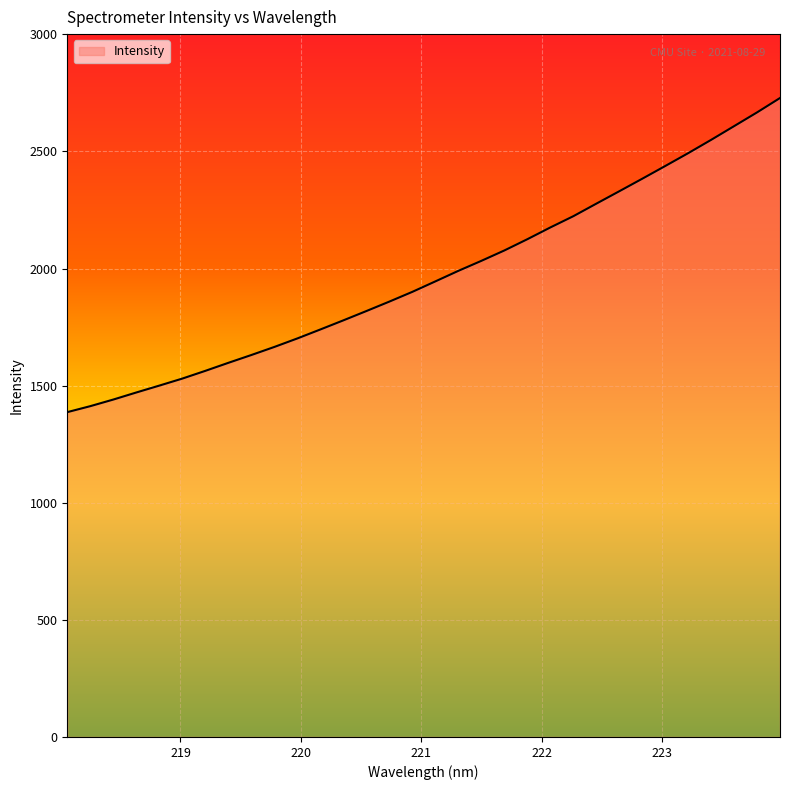

What is the smallest value displayed?

1386.9